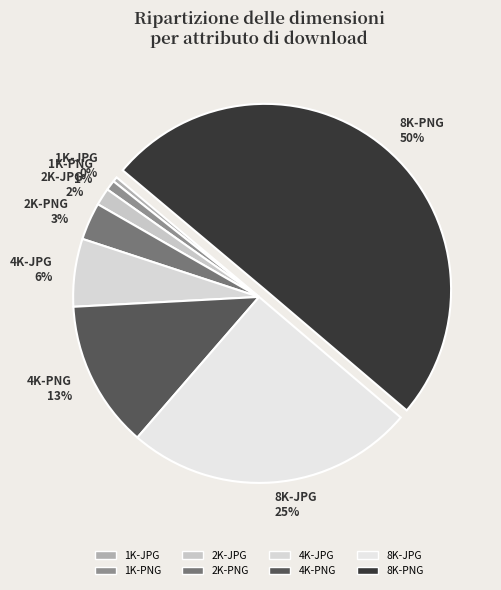

Which slice is the largest?

8K-PNG